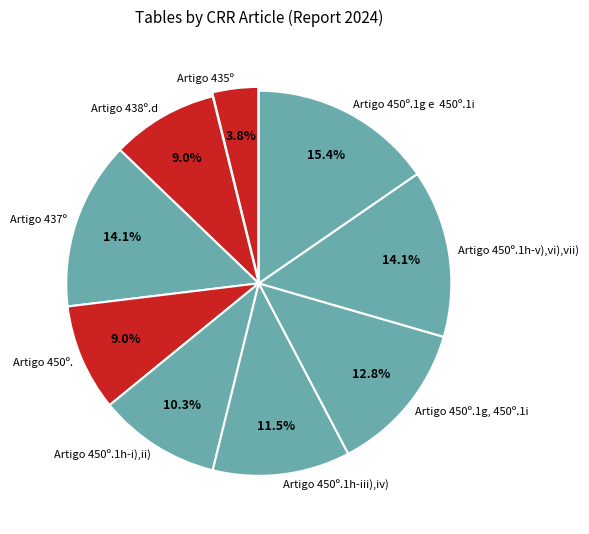

Between Artigo 437º and Artigo 450º.1h-i),ii), which is larger?

Artigo 437º